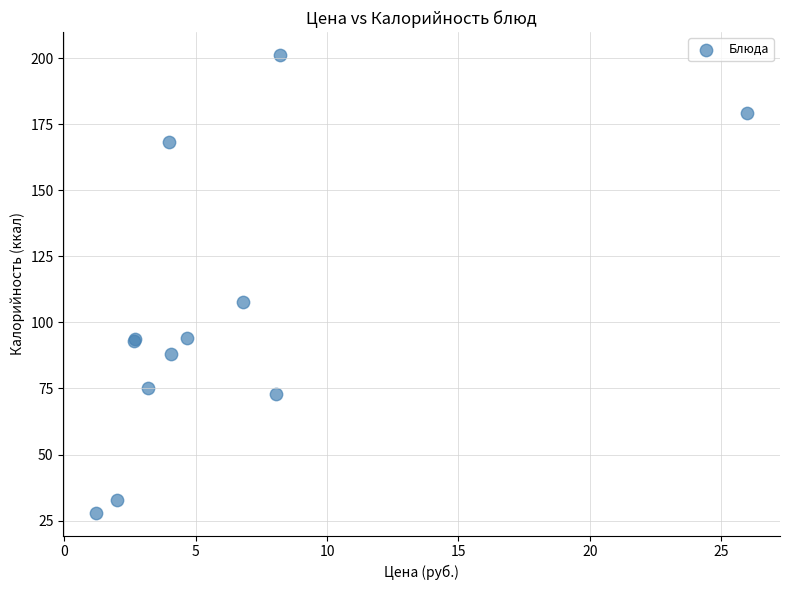

What Y value in the scatter plot is closest to 114?

107.8